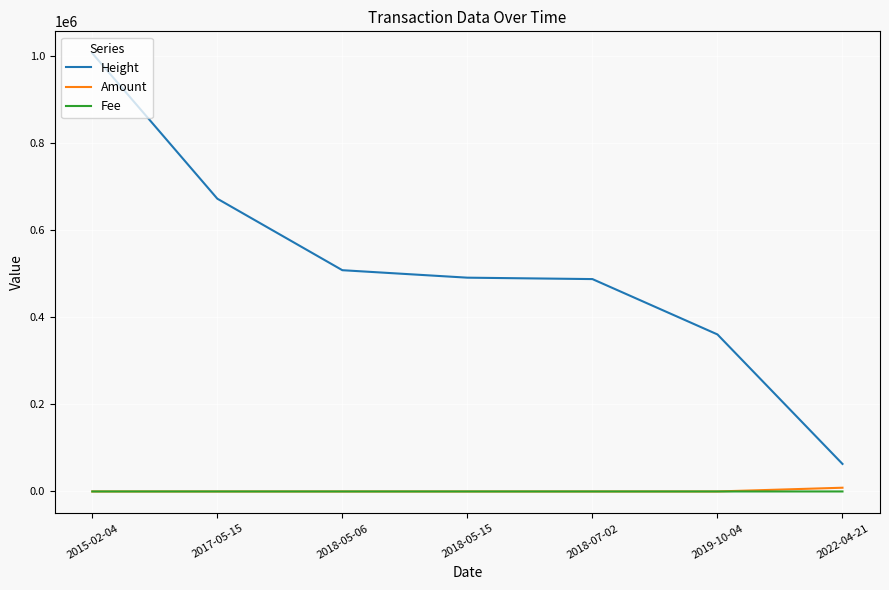

What is the approximate value of Height at 2018-05-15?

490576.0